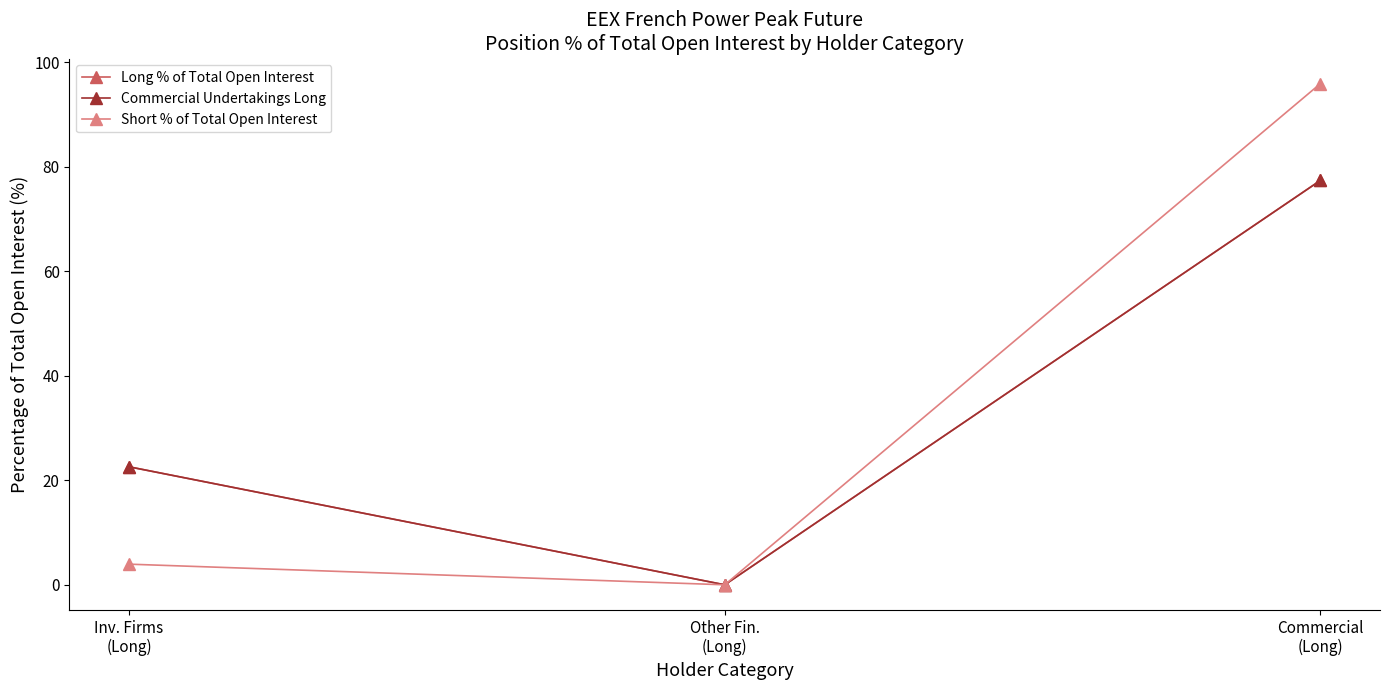

Does the chart have visible grid lines?

No